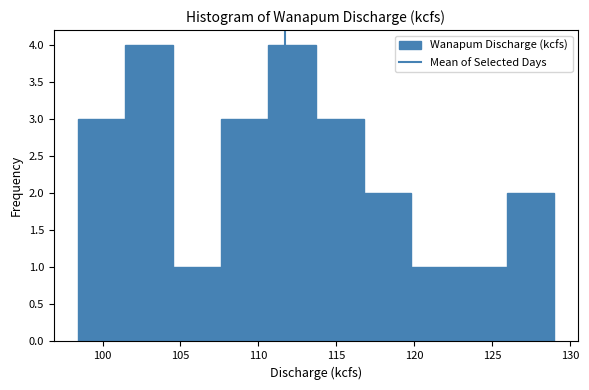

How tall is the bar that spans 117.0 to 120.0 on the x-axis? Neither the bar edges nor the heights are printed on the chart, so give them approximately, as read against the axes.

2